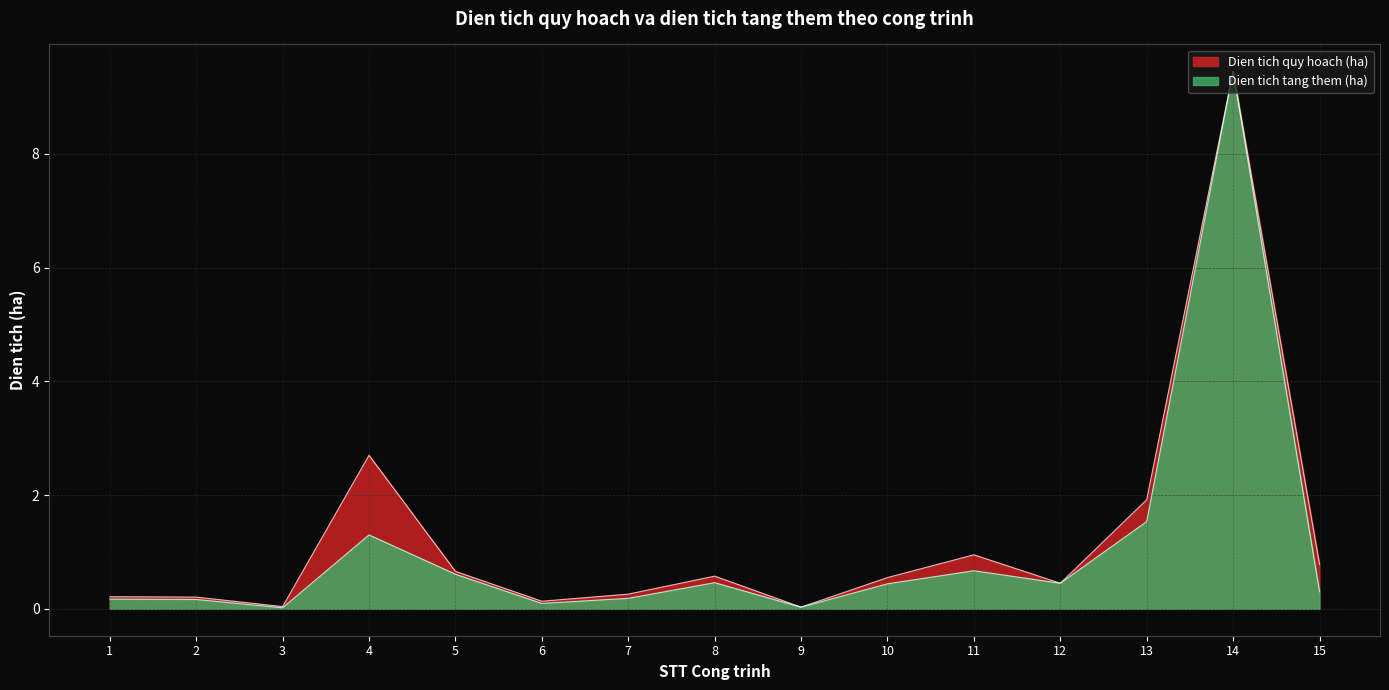

At 14, list the series in order from largest to smallest.

Dien tich quy hoach (ha), Dien tich tang them (ha)